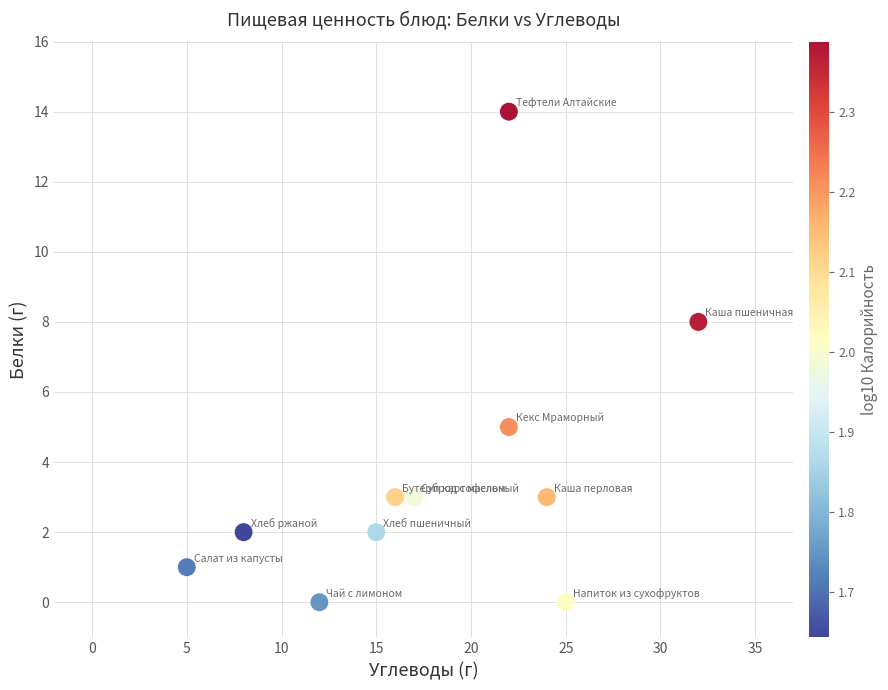

What is the range of Y values (max minus min)?

14